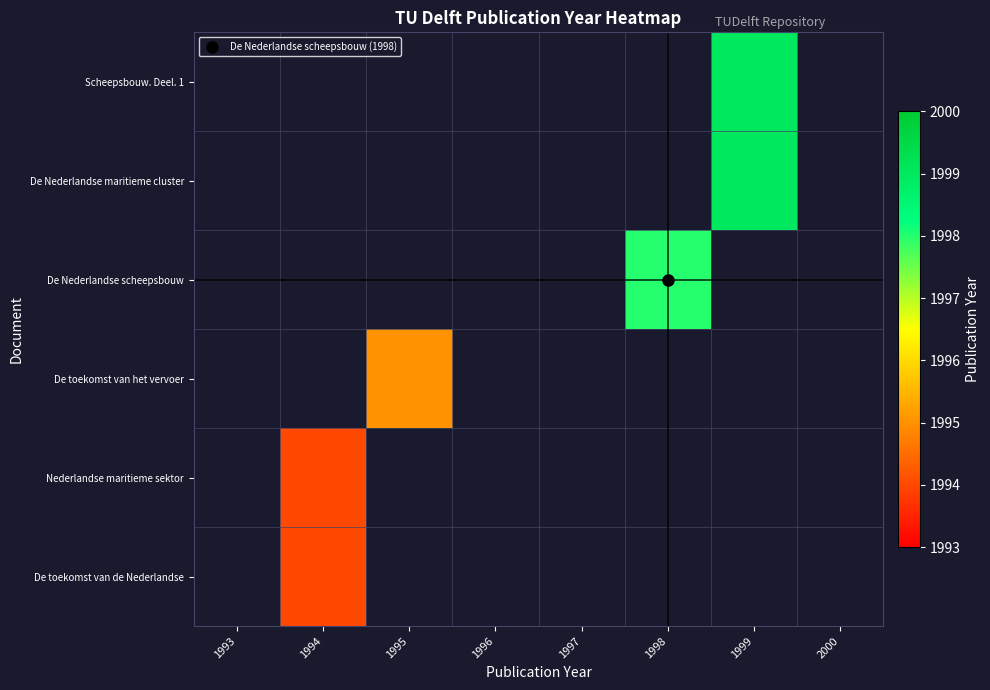

Between 1997 and 1998, which is larger?

1998